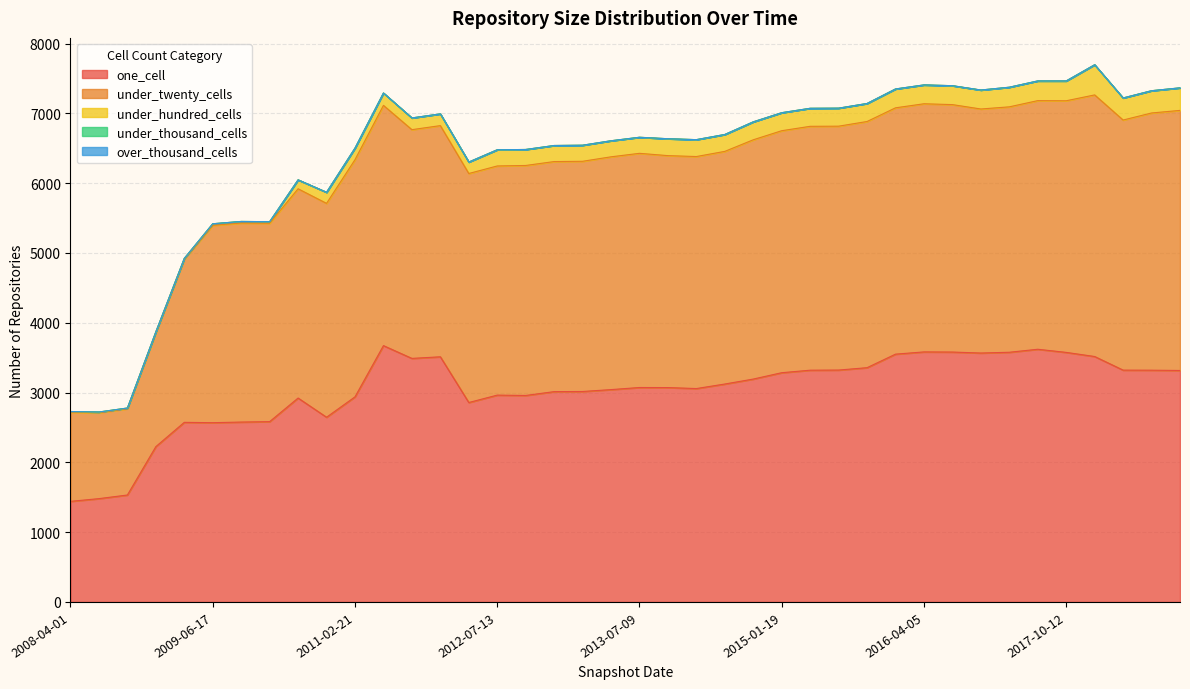

Which category has the highest value across all series?

2017-12-22